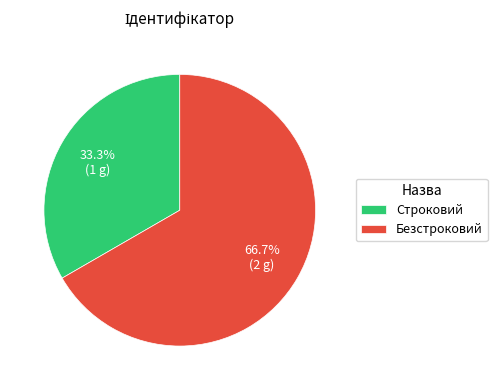

To the nearest percent, what percentage of the pie is Строковий?

33%